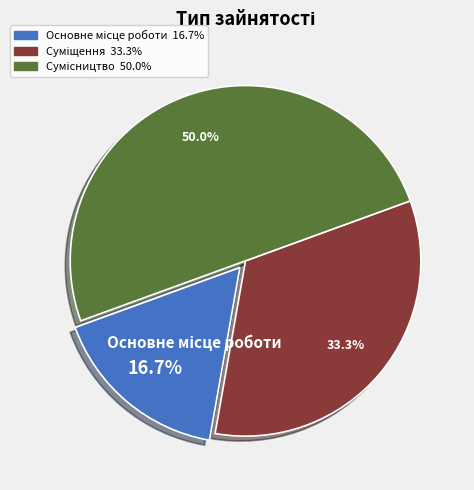

Count the number of slices in the pie.

3